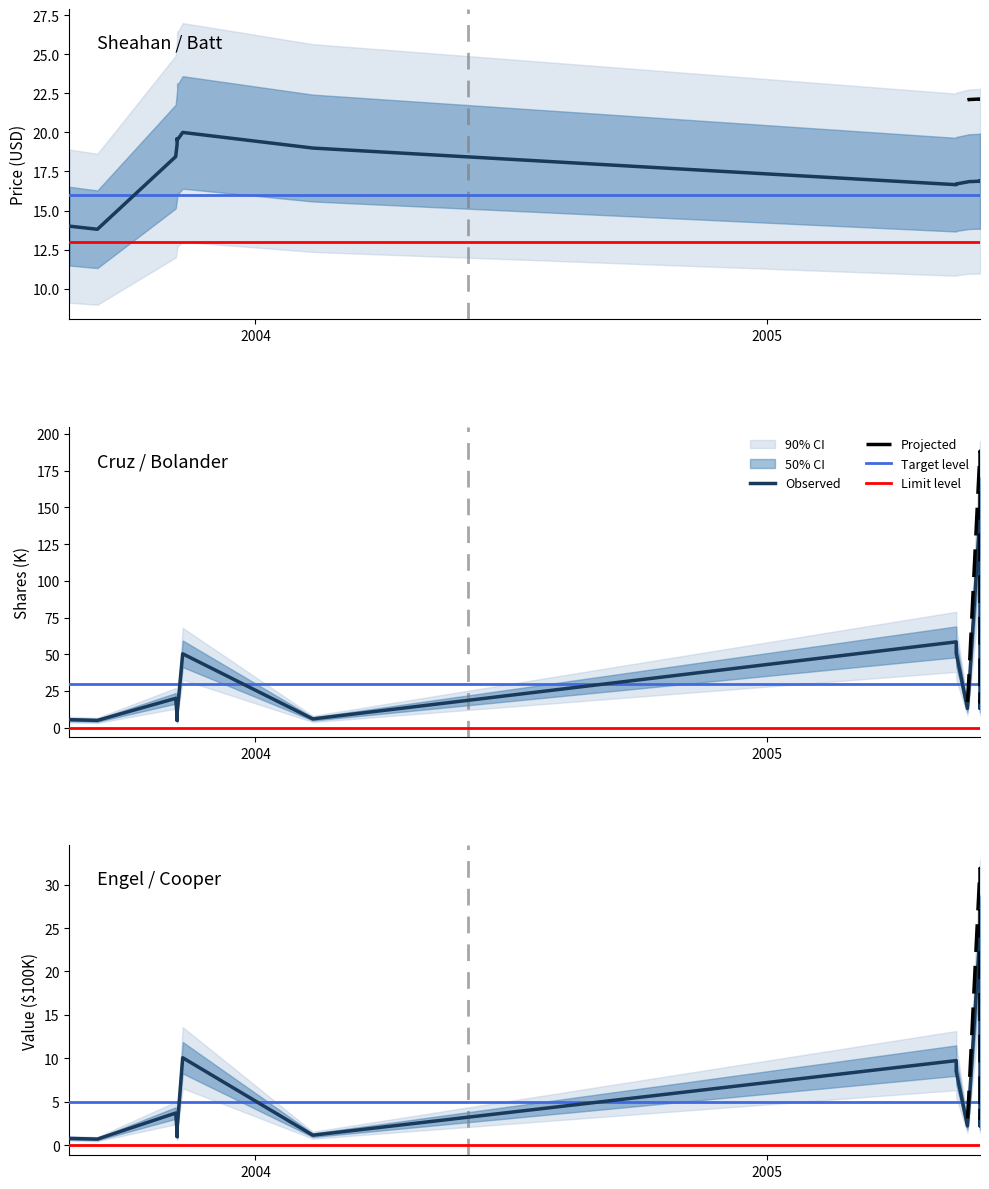

Between which two adjacent categories do transactionValue_scaled and transactionPricePerShare first intersect?

2005-05-25 and 2005-06-02